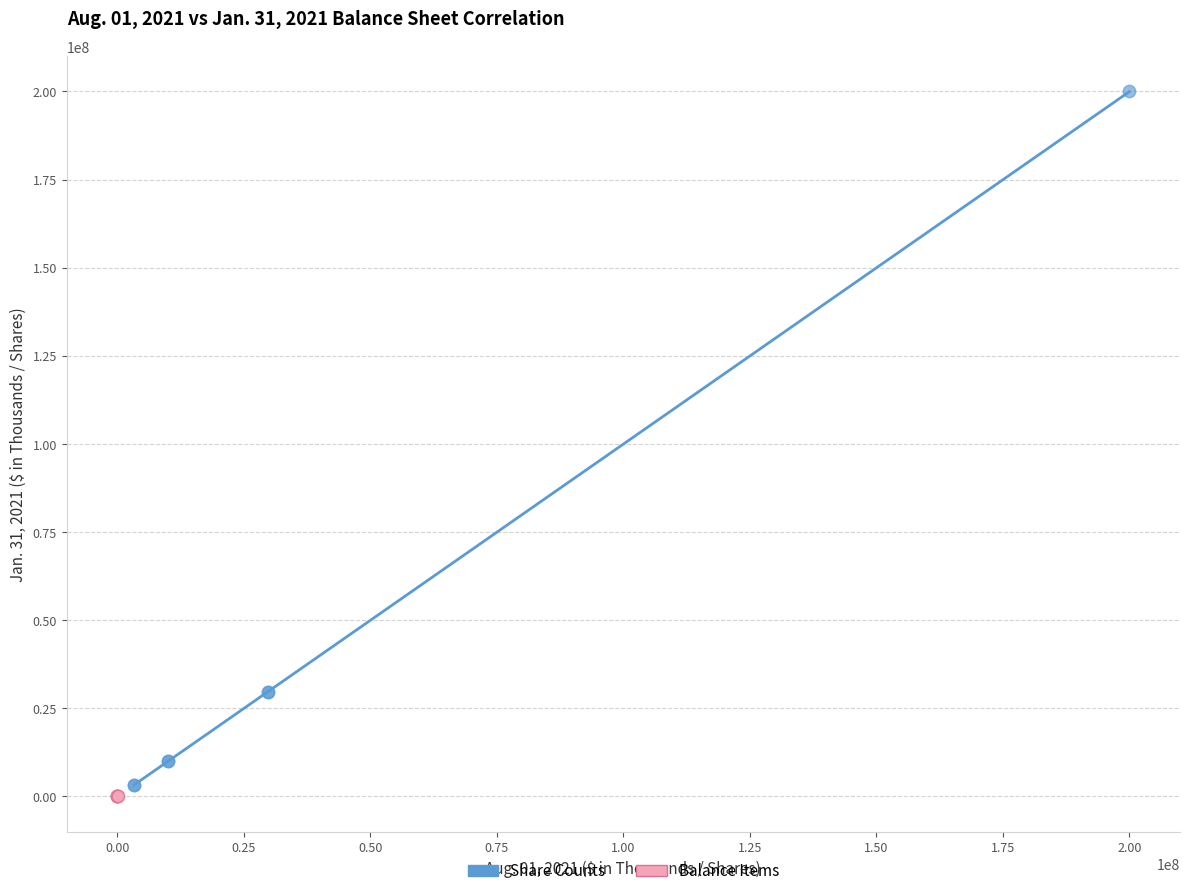

What are all the series names shown in the legend?

Share Counts, Balance Items